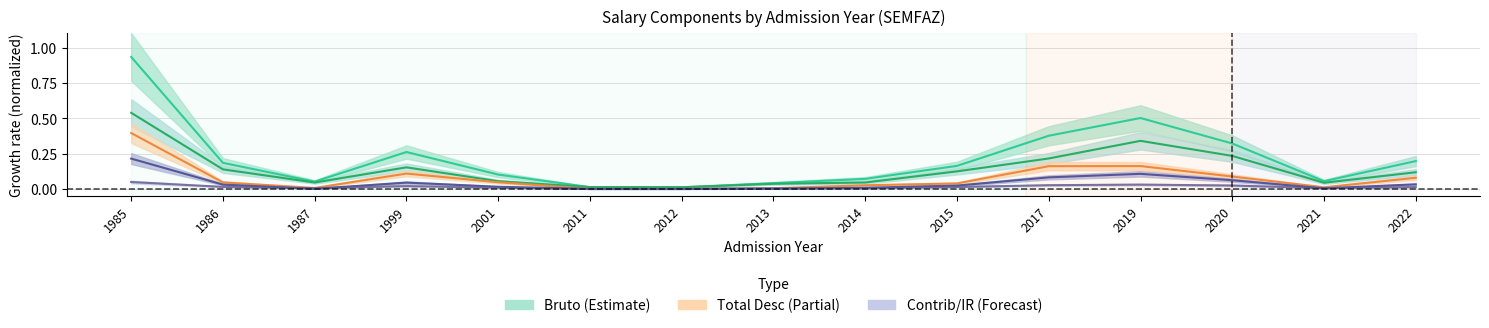

Is it true that TOTAL_LIQUIDO equals 0.0 at 2012?

False